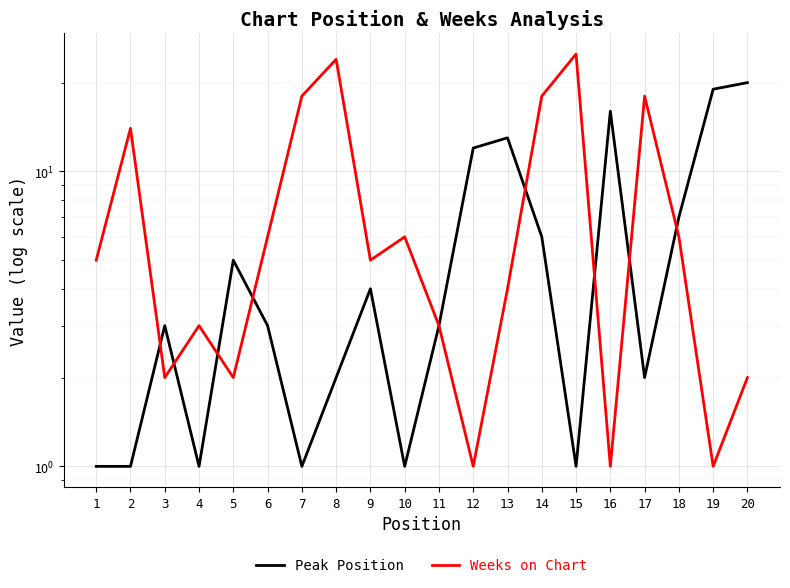

How many distinct data groups are displayed?

2